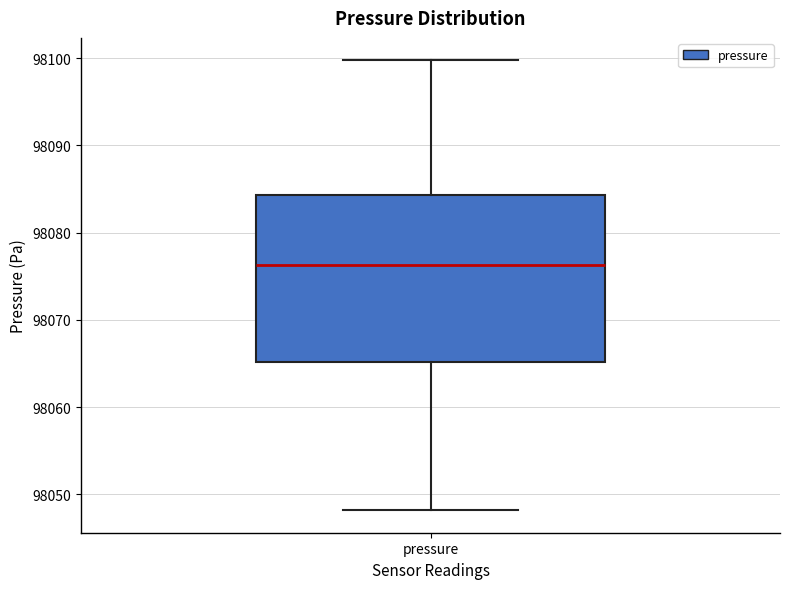

Where does the lower whisker of the box for pressure end on the y-axis? The values are not printed on the chart, so give them approximately, as read against the axis.

98048